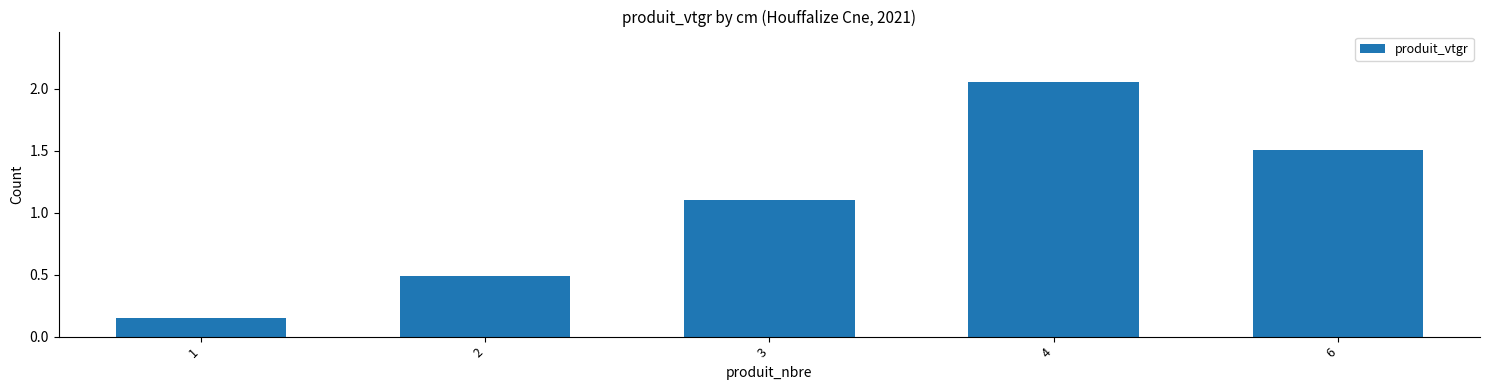

List the labels in order of value, smallest first.

1, 2, 3, 6, 4